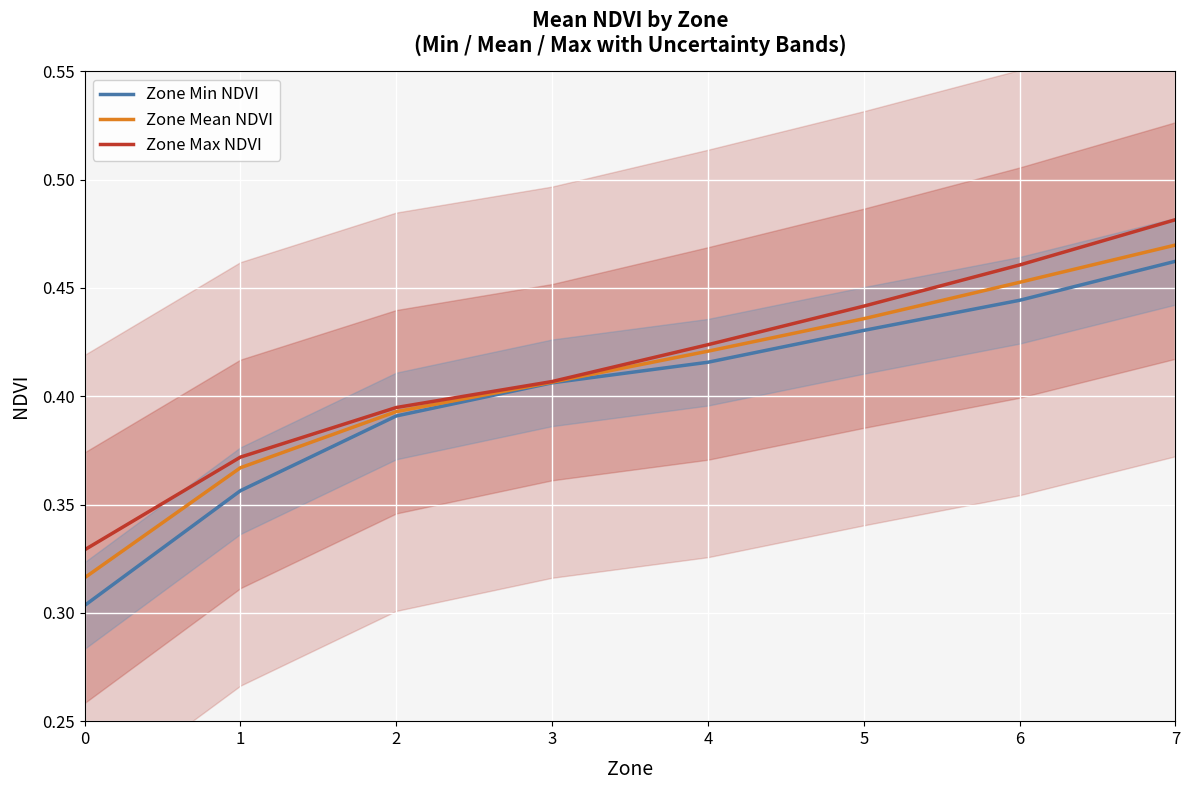

Rank the series by their average value, from highest to lowest.

Zone Max NDVI, Zone Mean NDVI, Zone Min NDVI